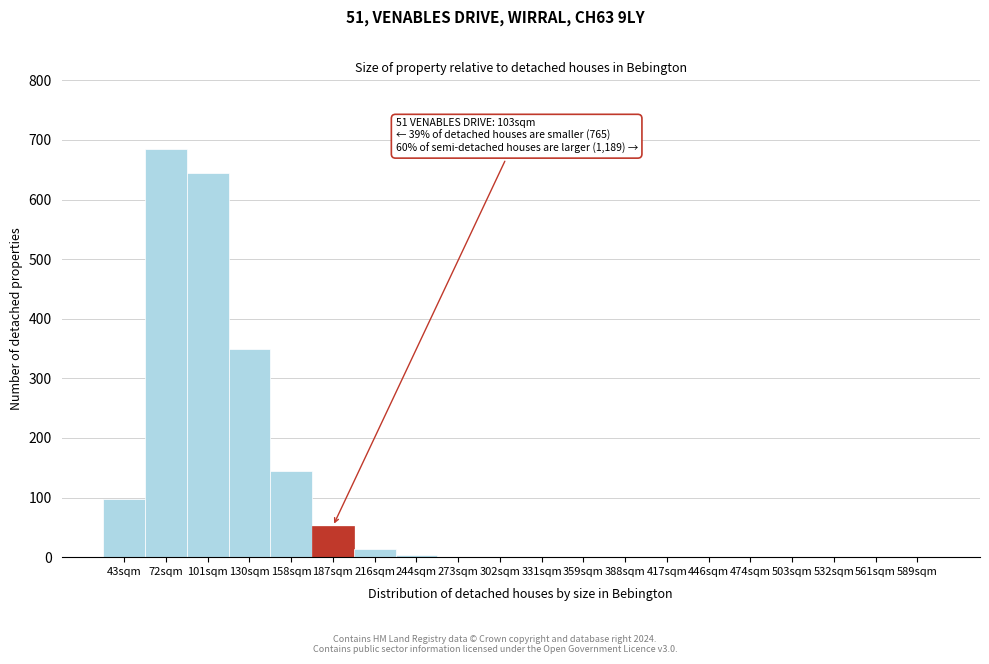

What is the maximum value shown in the chart?

685